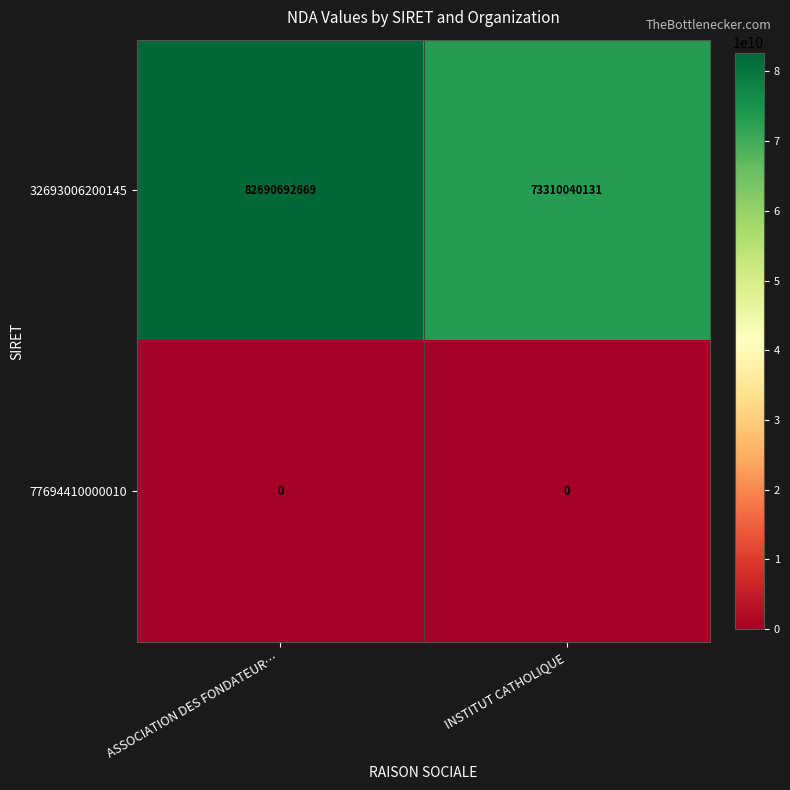

Which series has the largest total across all categories?

32693006200145